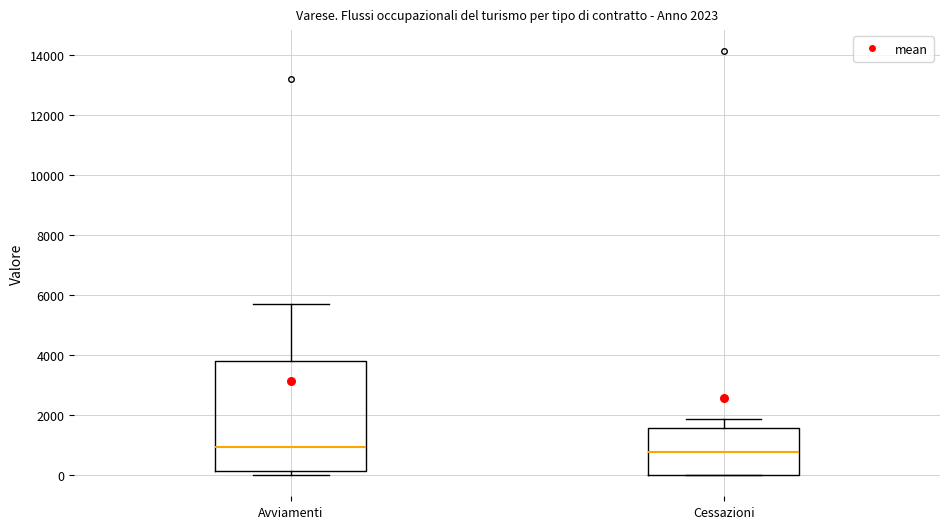

Which box is the tallest, from its lower edge to its upper edge?

Avviamenti